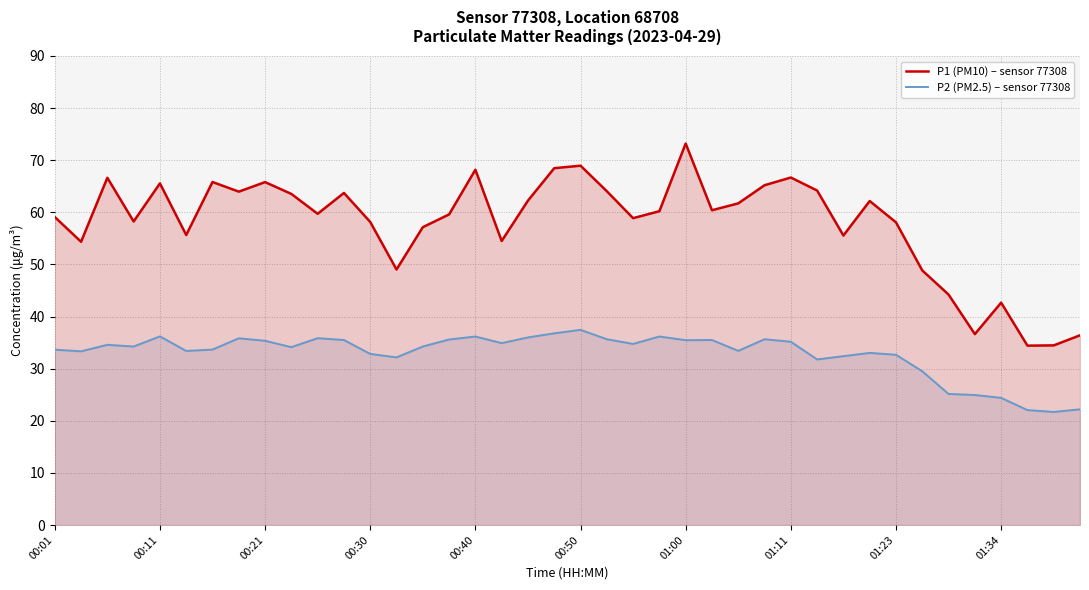

Count the number of categories in the chart.

40